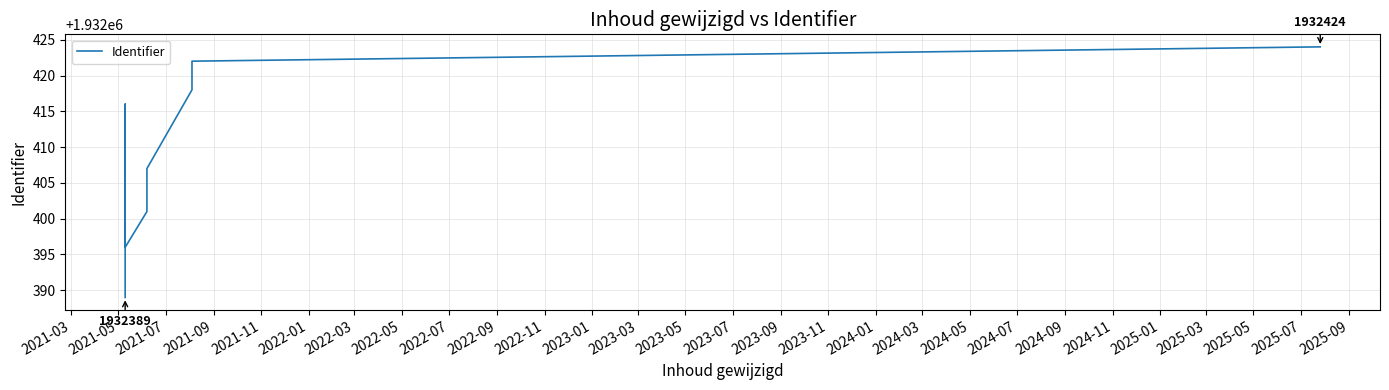

Approximately how many times larger is the value at 2022-05 compared to 2022-09?

1.0